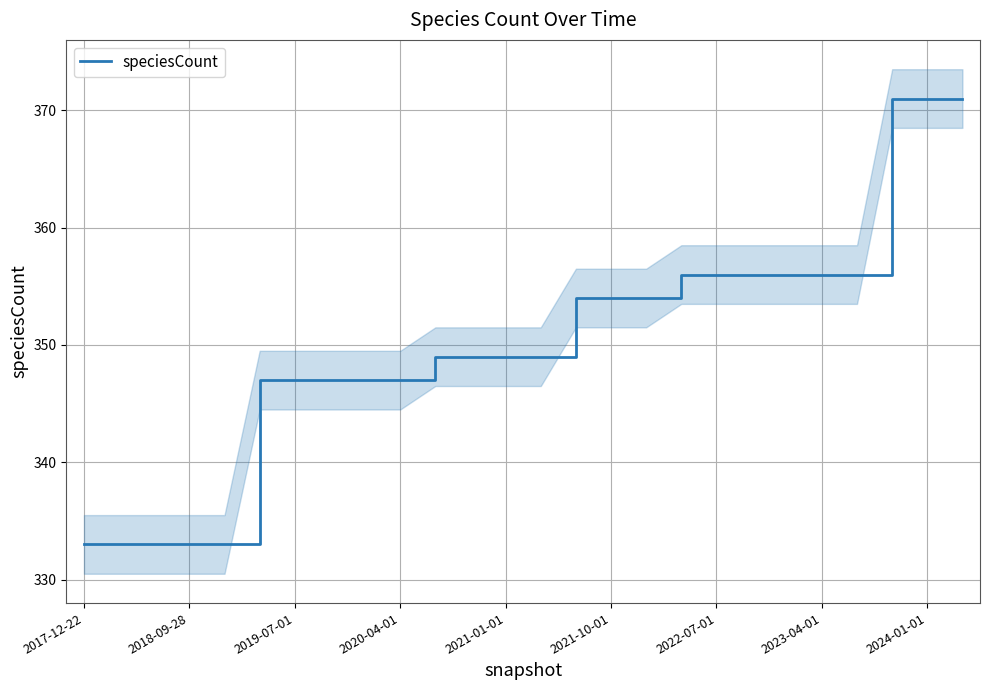

Reading left to right, extract all data points from this chart.

333	333	333	333	333	347	347	347	347	347	349	349	349	349	354	354	354	356	356	356	356	356	356	371	371	371